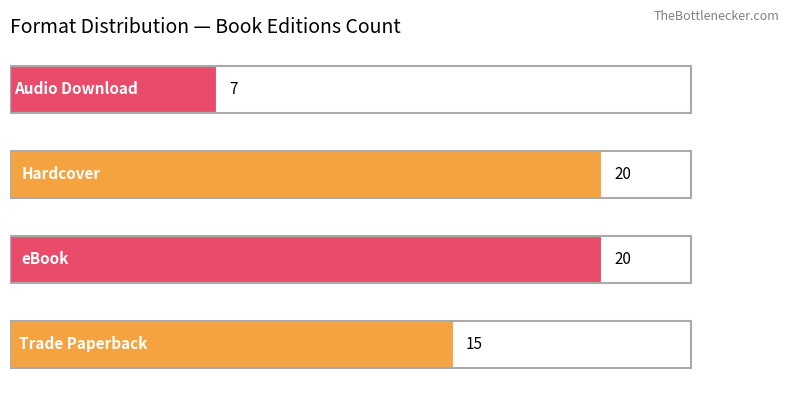

How many bars are there in total?

4